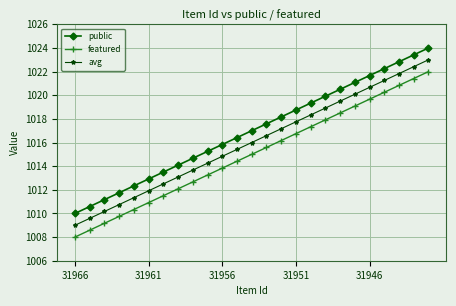

Which series has the largest total across all categories?

public